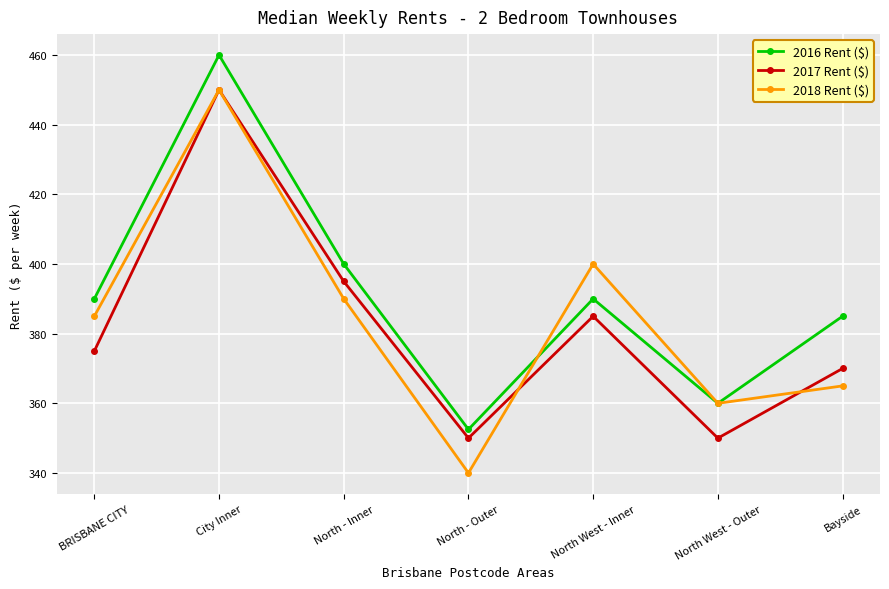

What is the difference between the 2018 Rent ($) values at Bayside and North - Outer?

25.0